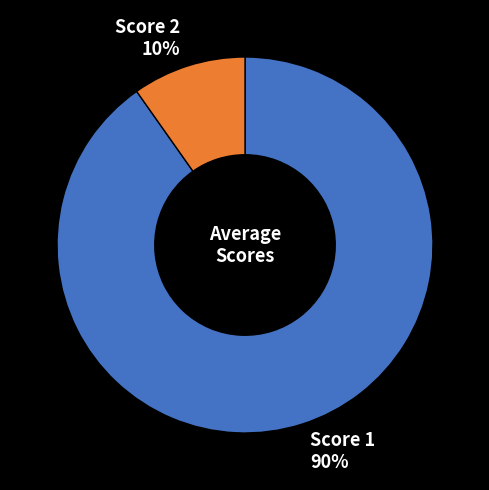

To the nearest percent, what is the average slice percentage?

50%